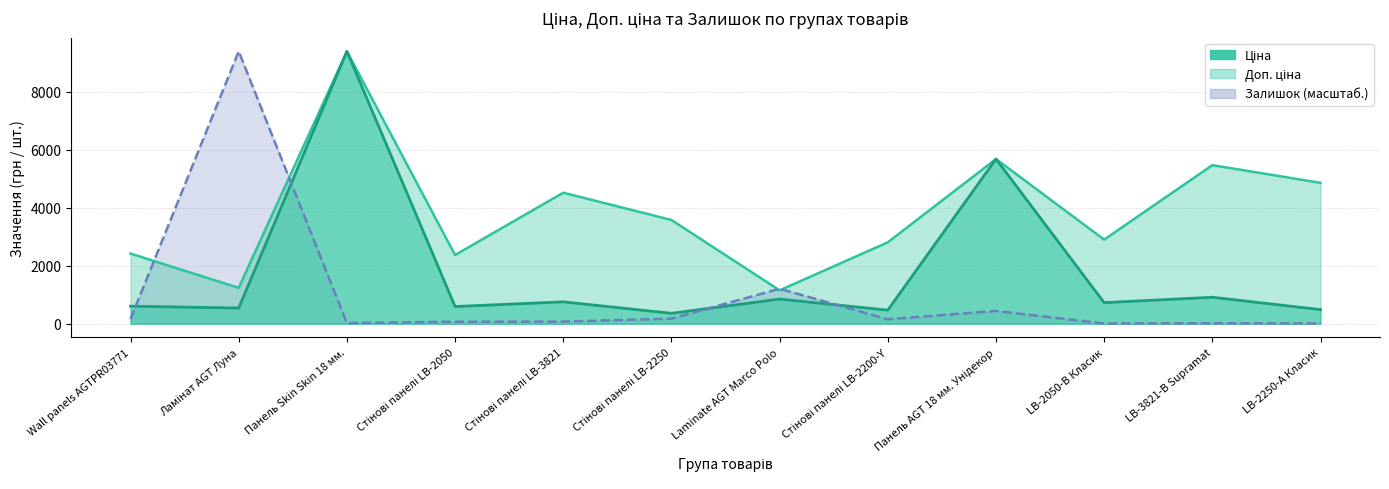

Which has a higher value, Laminate AGT Marco Polo or Панель Skin Skin 18 мм.?

Панель Skin Skin 18 мм.